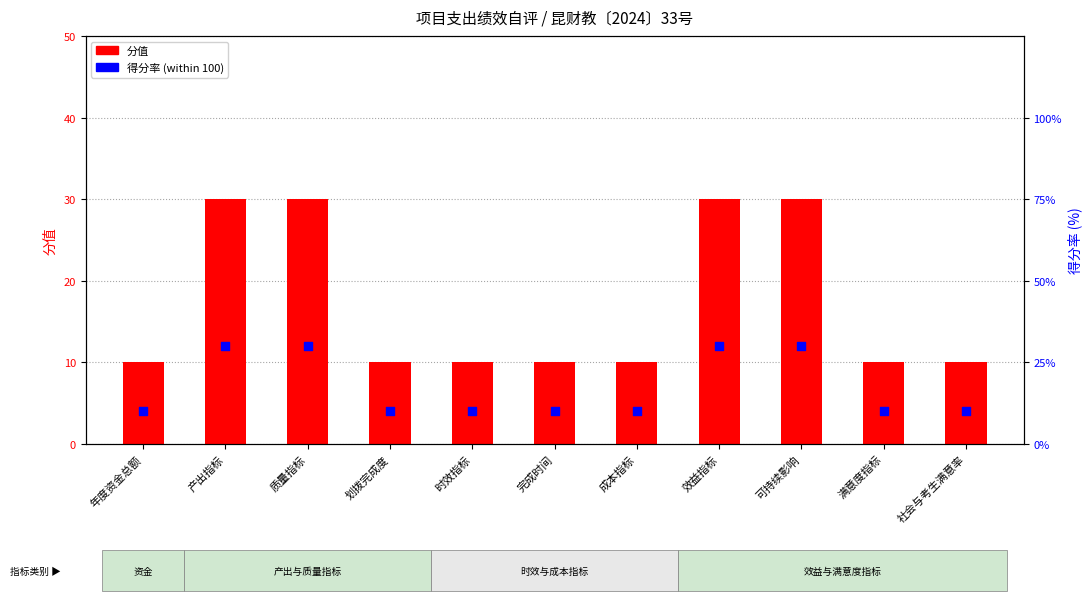

Which series contains the lowest Y value?

分值